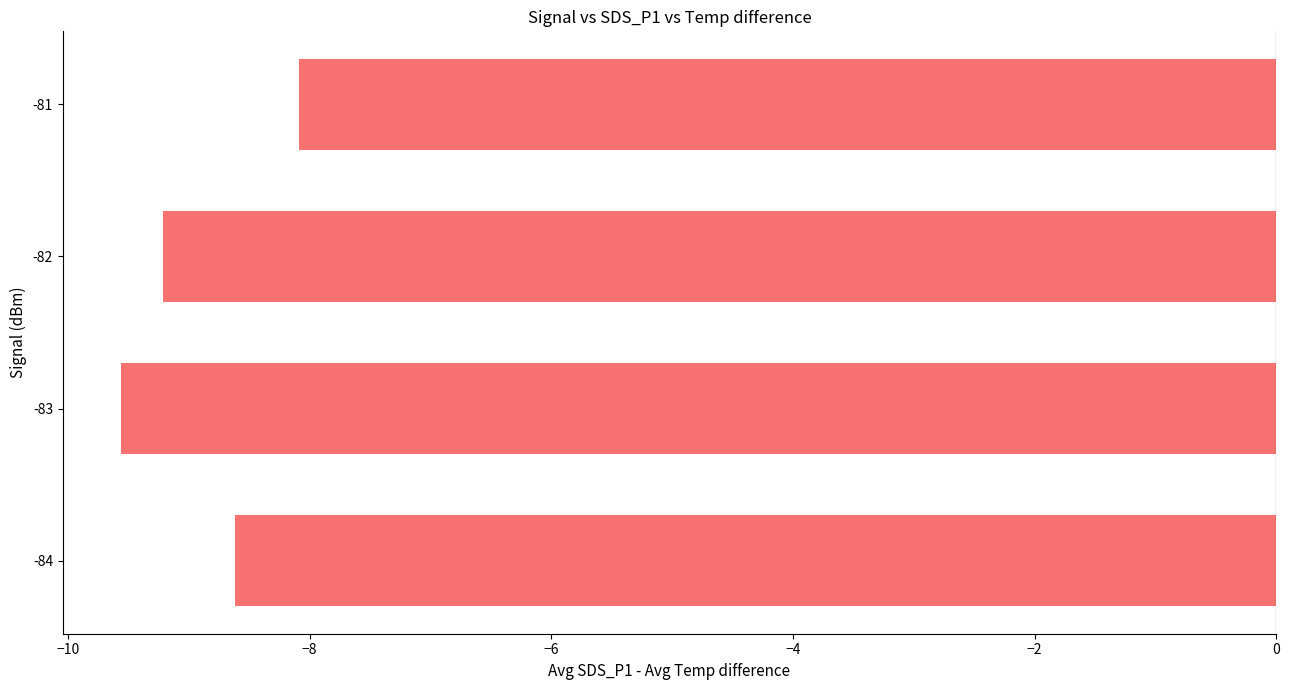

True or false: the data shows -5.7 at -84.

False